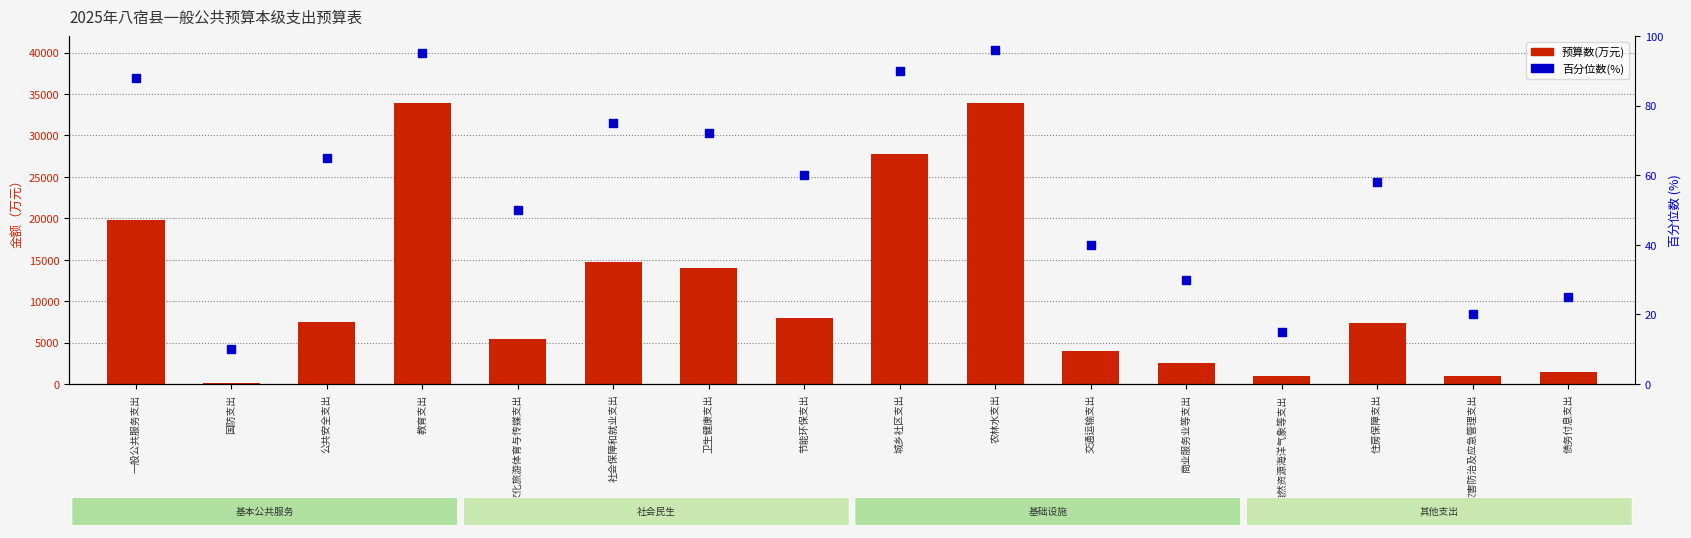

Which series has the widest spread of Y values?

预算数(万元)